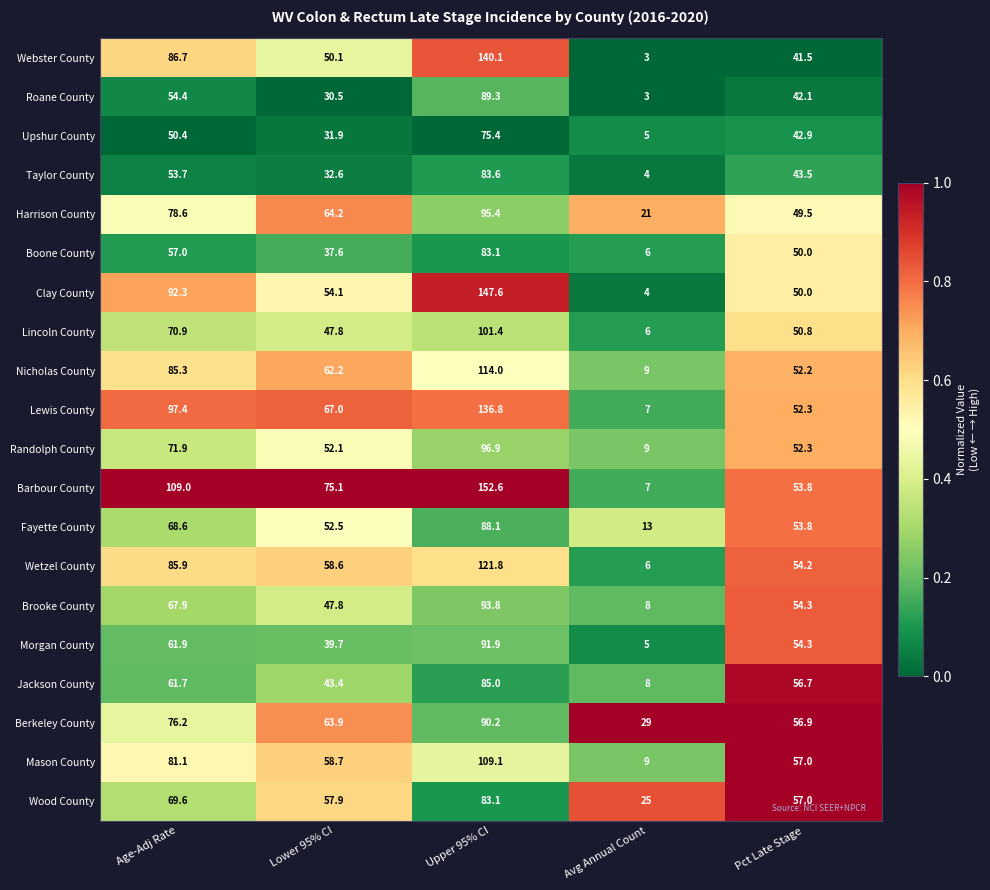

Which category has the highest value in the Wood County series?

Upper 95% CI